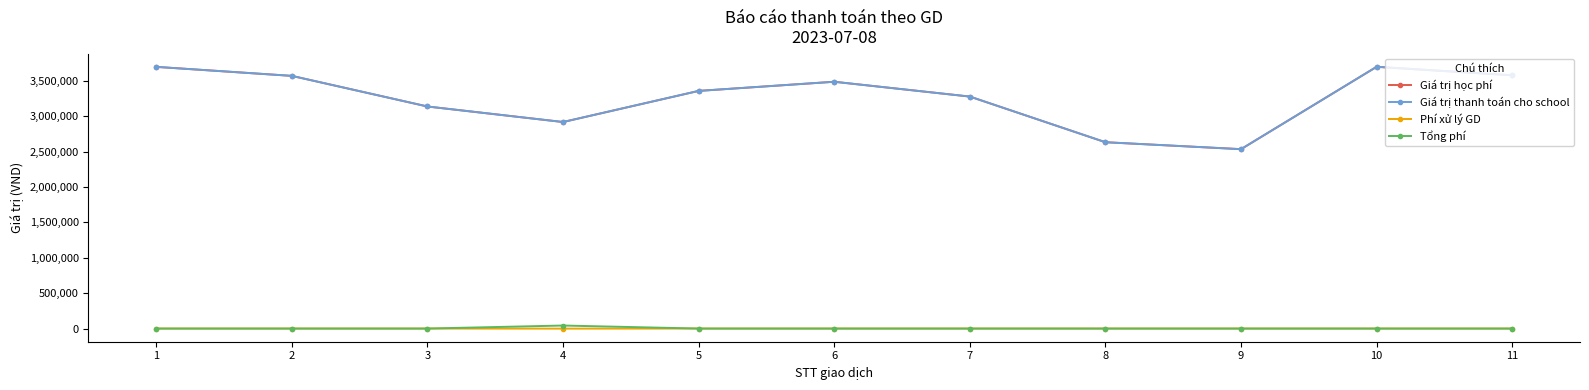

Does the chart have visible grid lines?

No